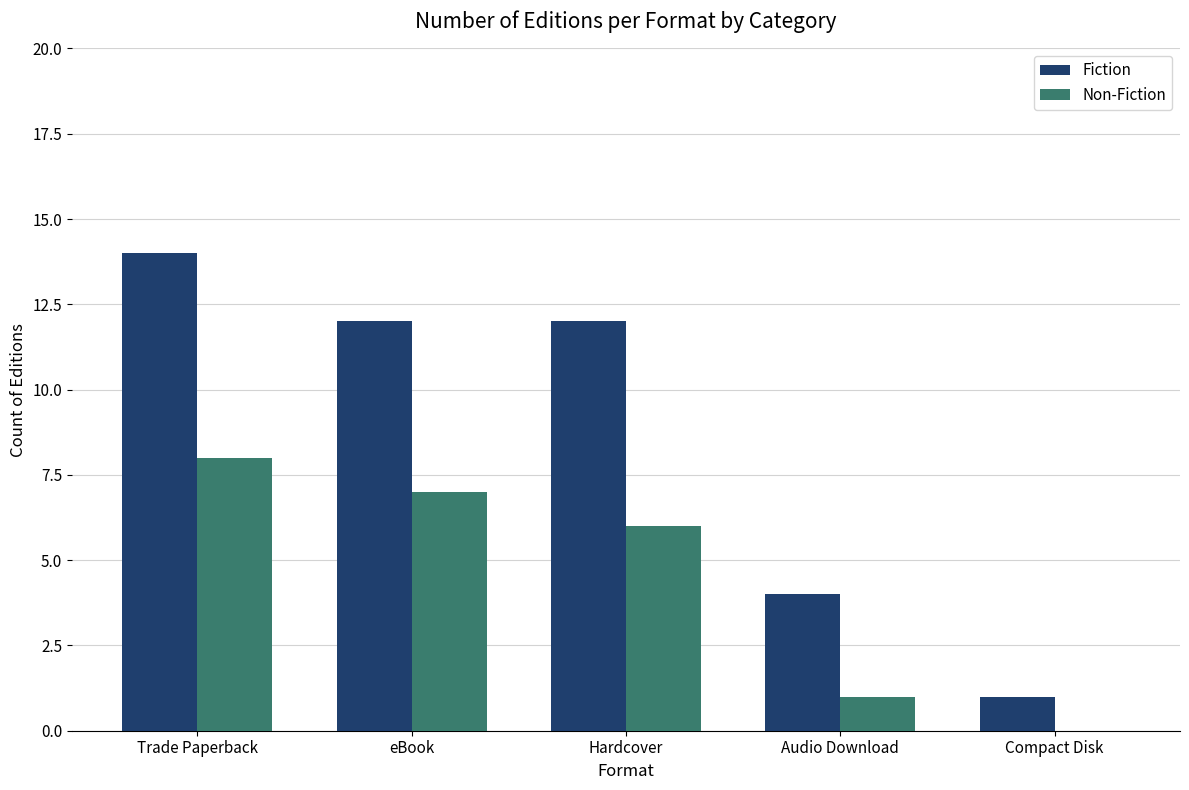

The Fiction series shows 12 at eBook. True or false?

True